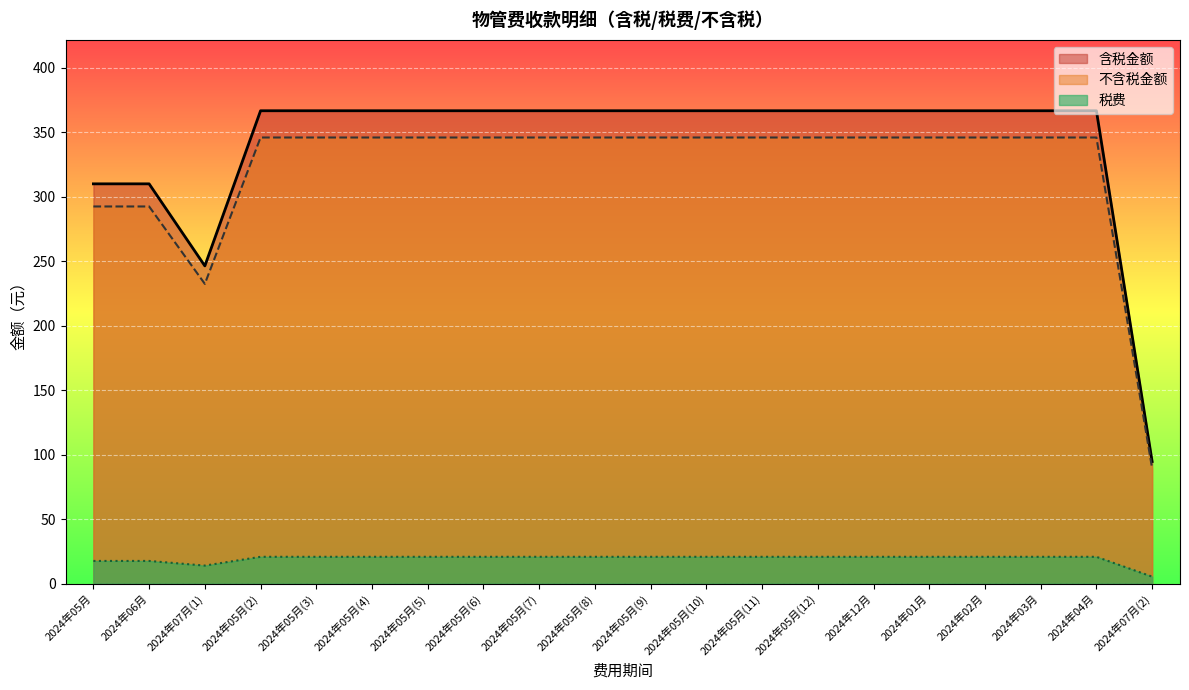

Which series has the largest range (max minus min)?

含税金额